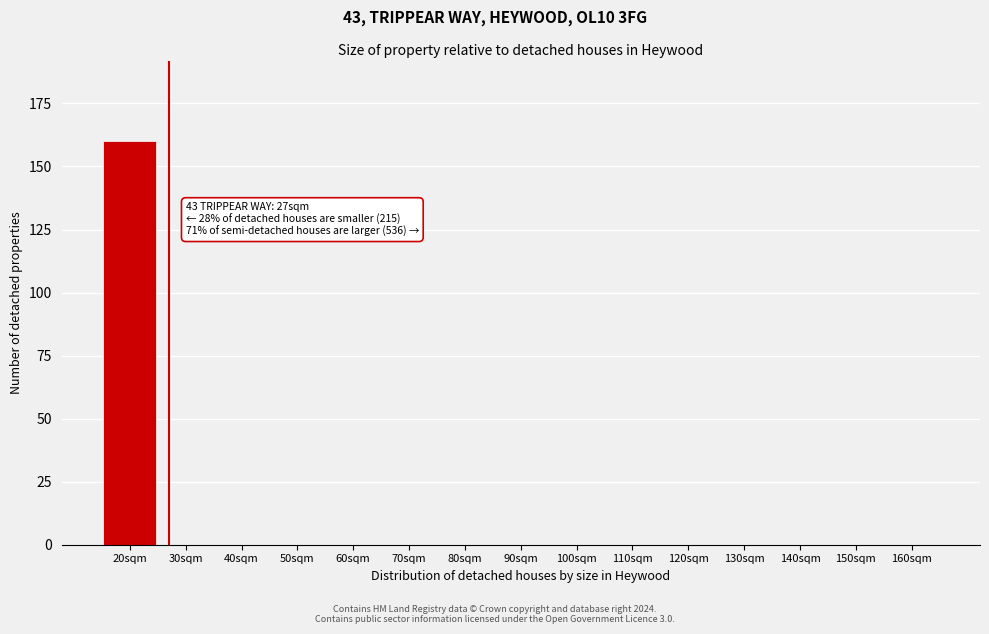

Reading right to left, transcribe all the data shown in this chart.

160sqm=0	150sqm=0	140sqm=0	130sqm=0	120sqm=0	110sqm=0	100sqm=0	90sqm=0	80sqm=0	70sqm=0	60sqm=0	50sqm=0	40sqm=0	30sqm=0	20sqm=160